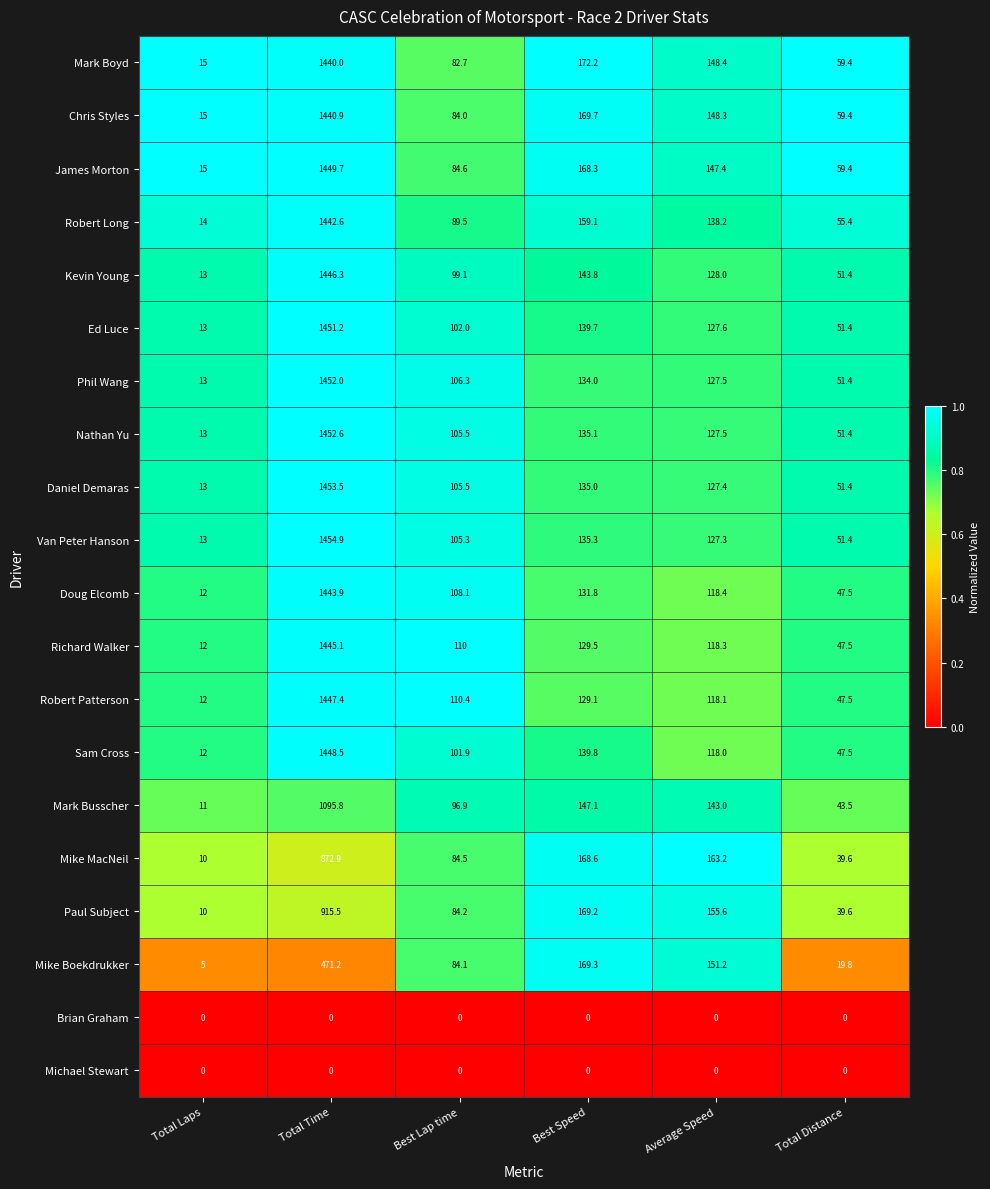

The value of Chris Styles at Average Speed is 209.0. True or false?

False